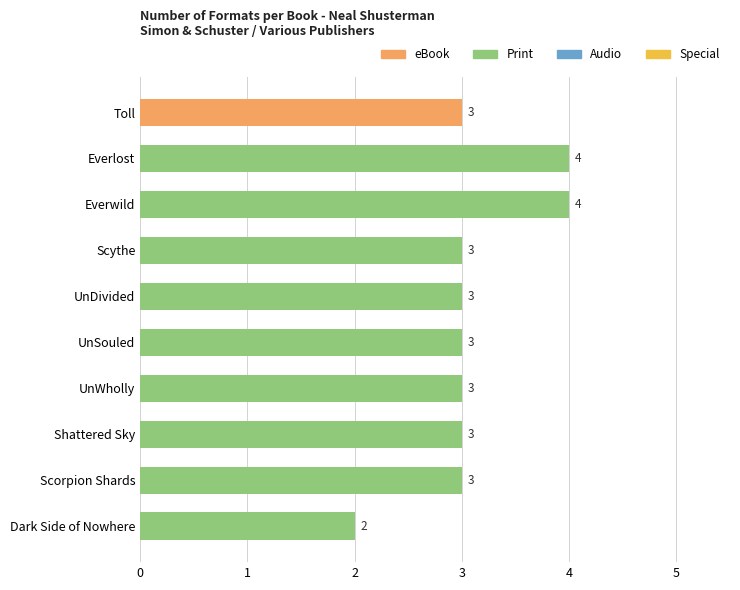

Does the chart contain any negative values?

No